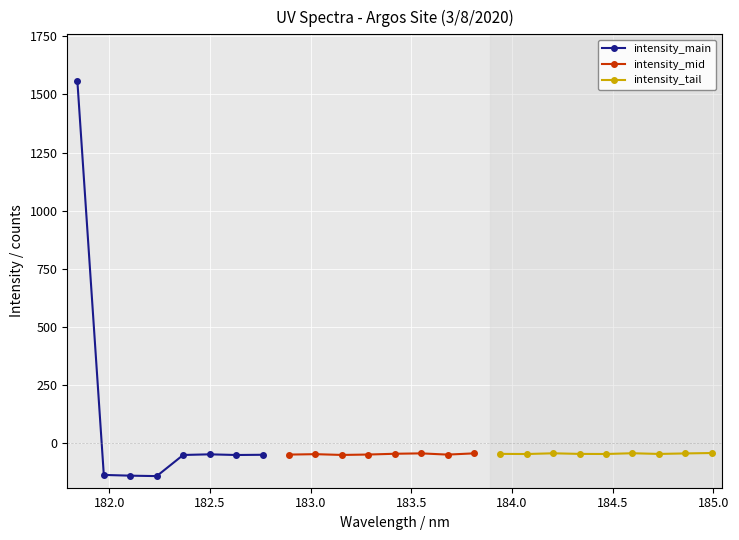

Does the chart display data point markers on the line(s)?

Yes